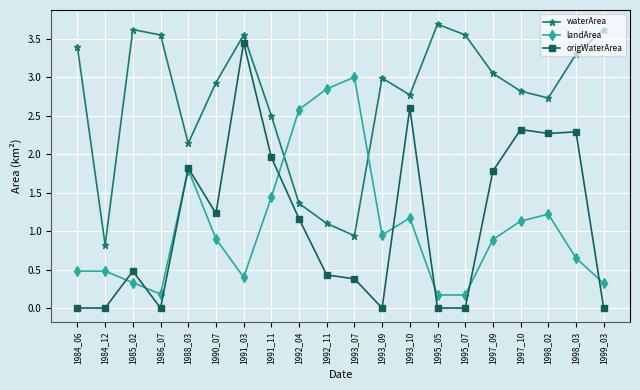

Where do landArea and origWaterArea first cross each other?

1984_12 and 1985_02